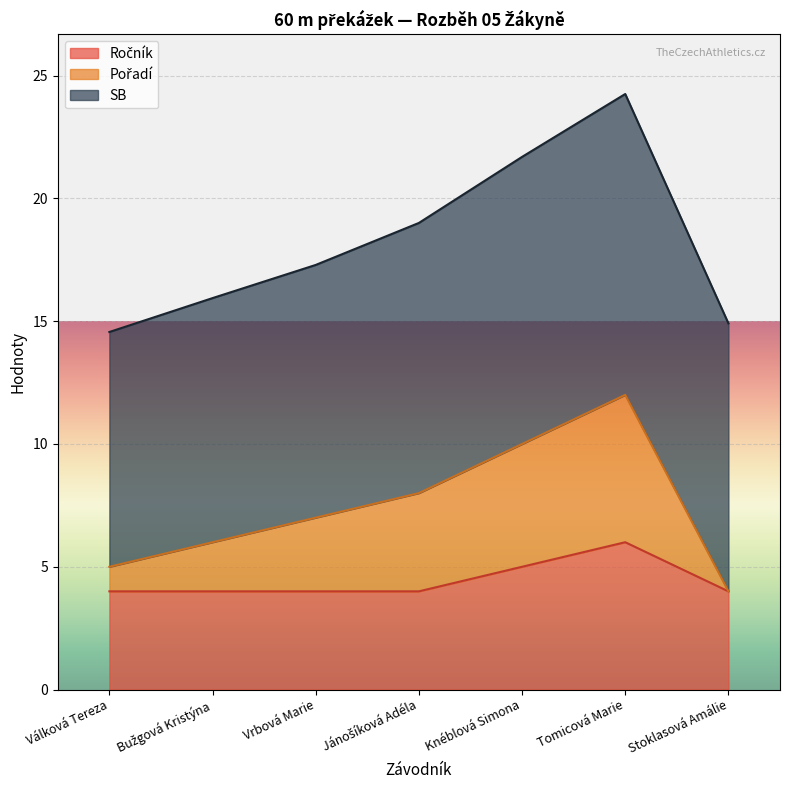

Count the number of categories in the chart.

7